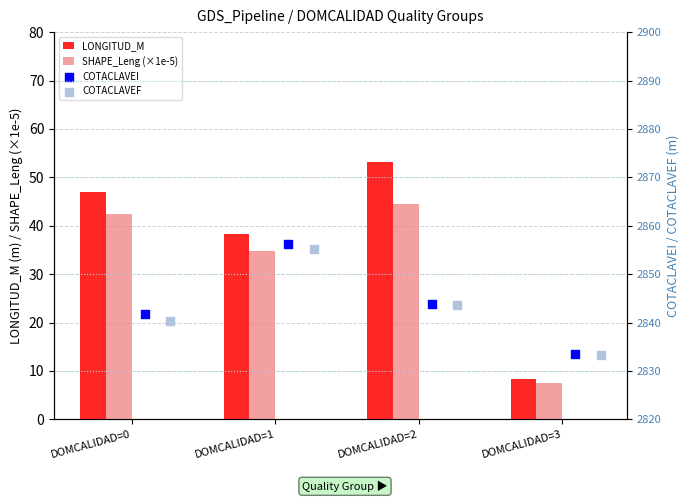

Which series has the largest total across all categories?

COTACLAVEI